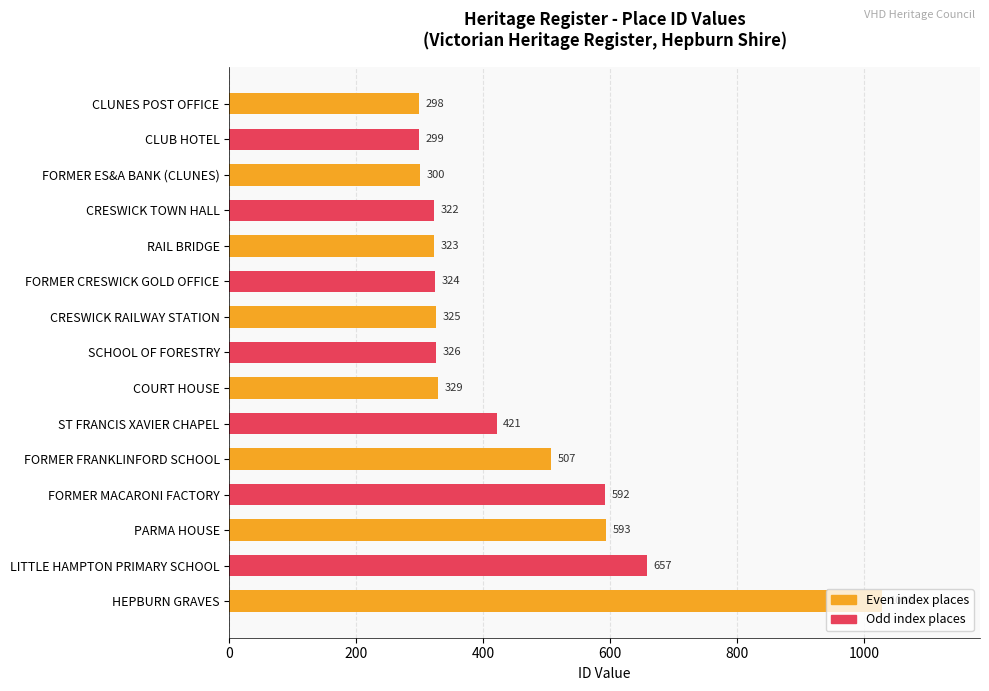

How many values are below 326?

7